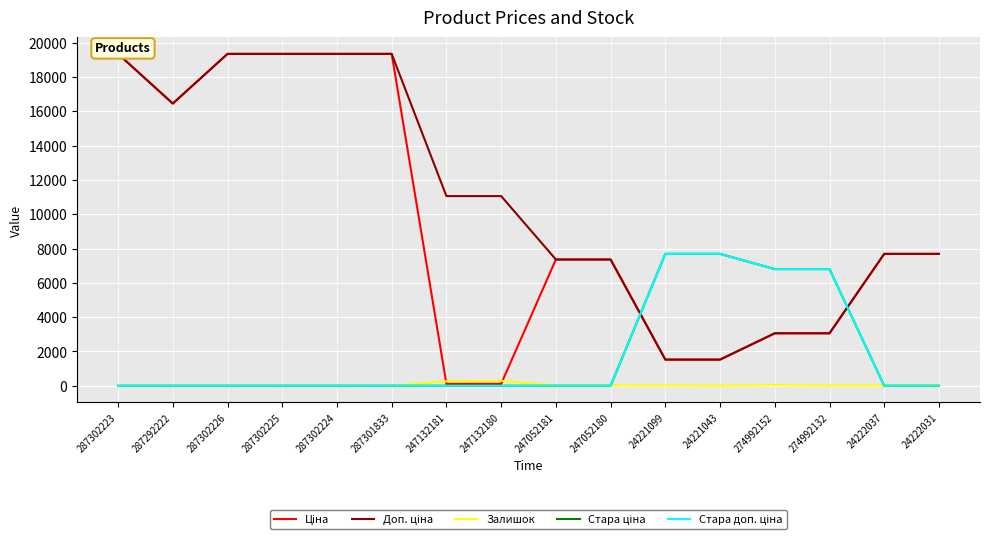

List the series in order of their peak value, lowest first.

Залишок, Стара ціна, Стара доп. ціна, Ціна, Доп. ціна